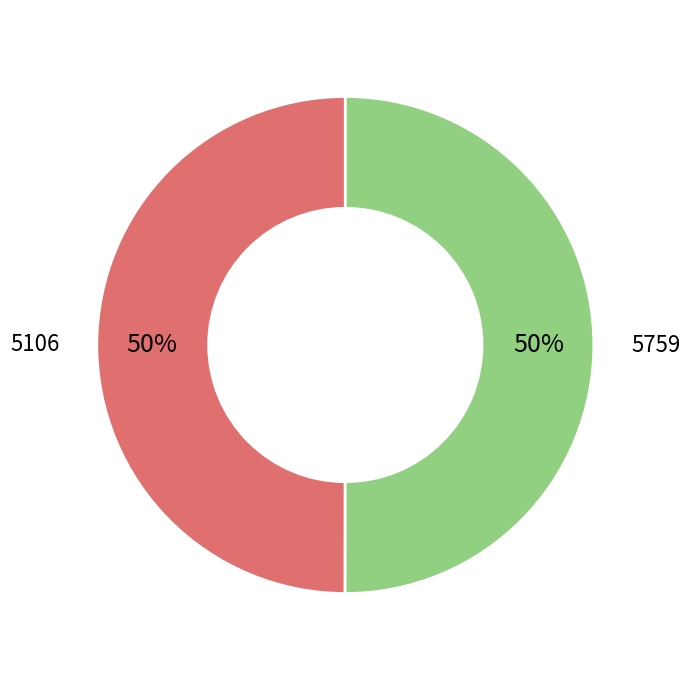

How many slices are in this pie chart?

2